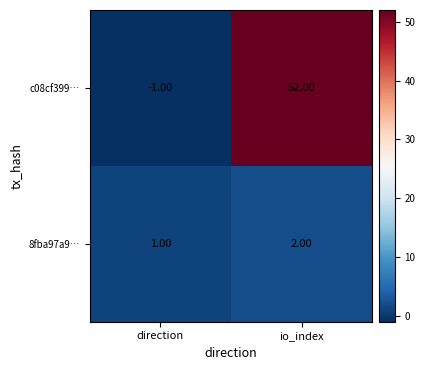

Where is 8fba97a9… nearest to the value 1?

direction